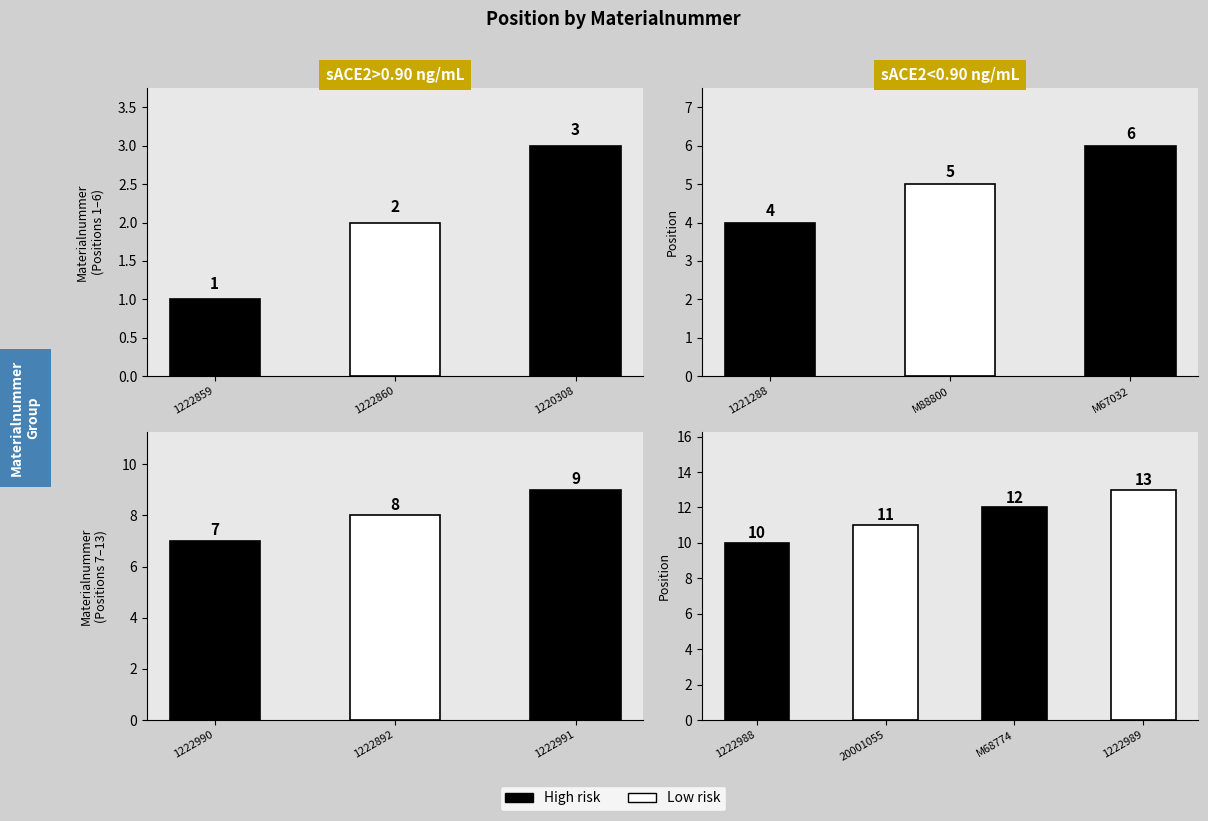

Reading left to right, what are all the values shown in this chart?

1	2	3	4	5	6	7	8	9	10	11	12	13